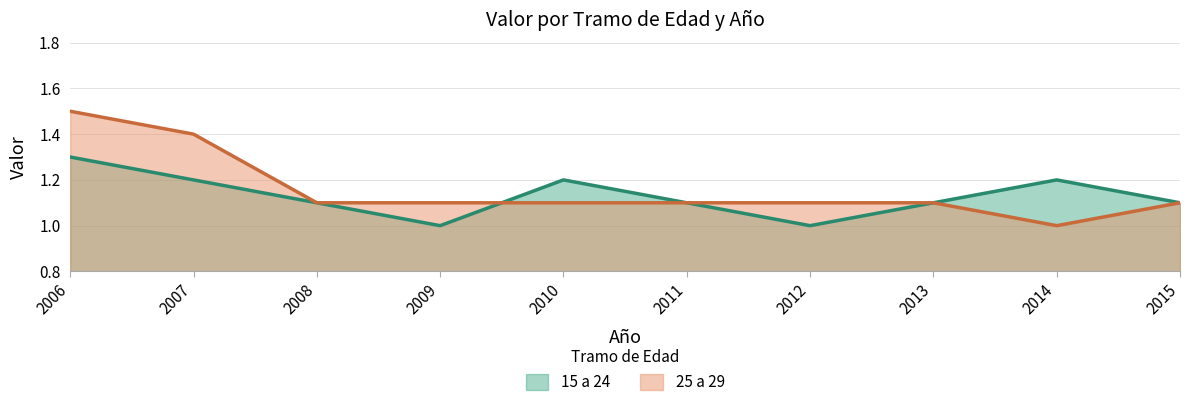

Between 2008 and 2011, which series saw the biggest shift?

15 a 24